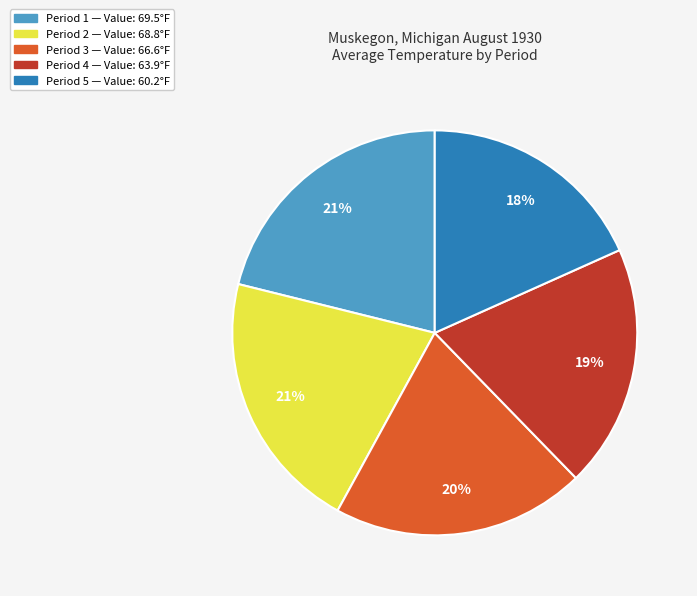

Combined, do Period 1 — Value: 69.5°F and Period 2 — Value: 68.8°F account for over 50%?

No